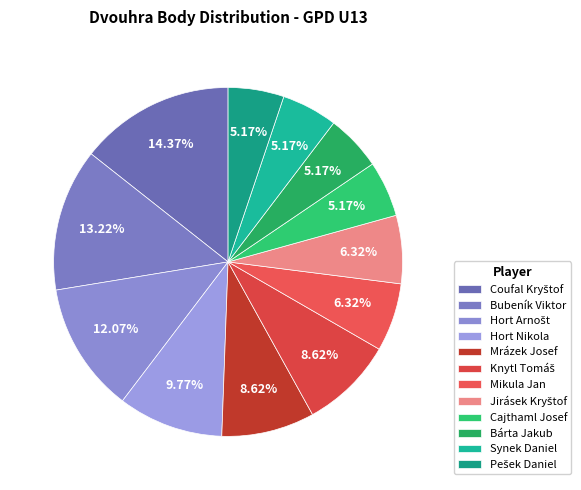

Count the number of slices in the pie.

12